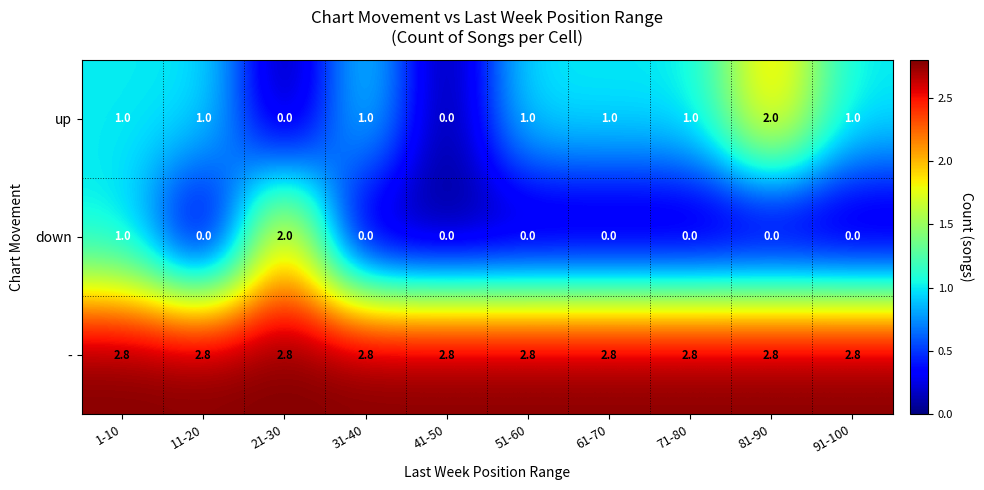

Is it true that - equals 2.8 at 91-100?

True